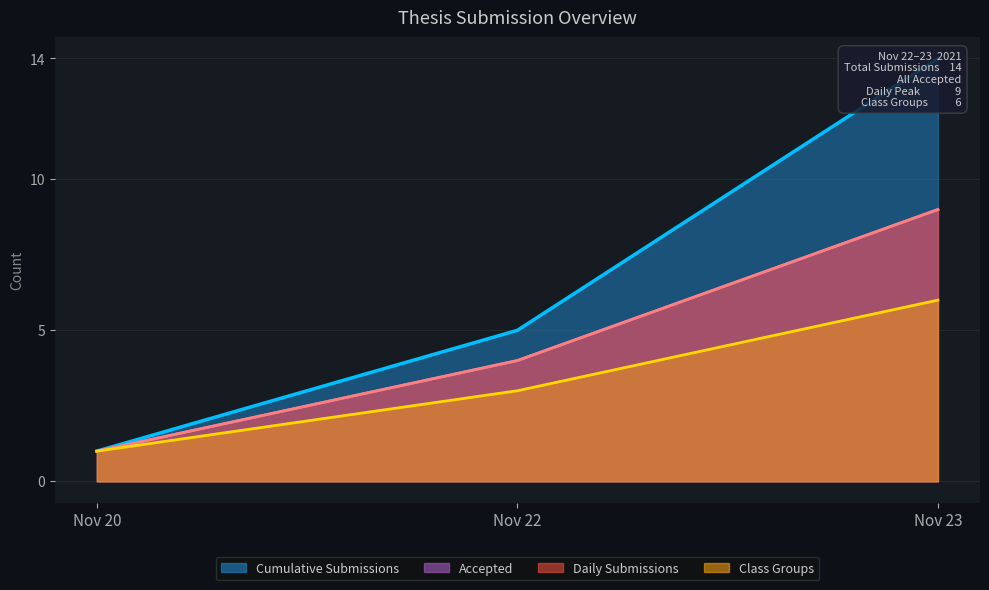

The Cumulative Count series shows 12 at 2021-11-22. True or false?

False